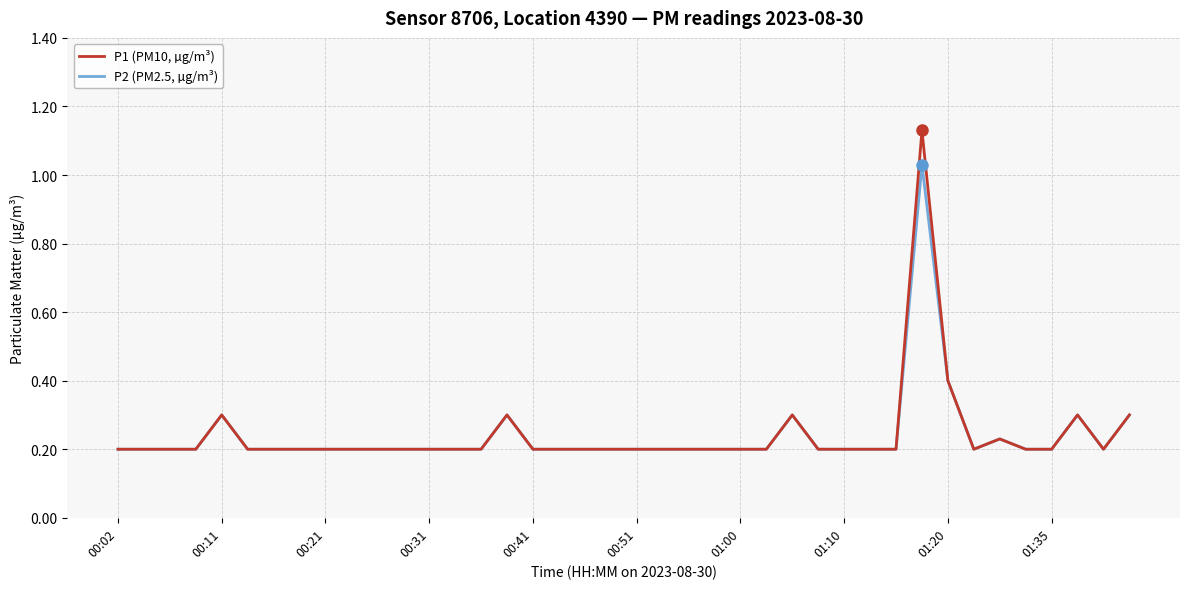

List the series in order of their overall mean, highest first.

P1 (PM10, µg/m³), P2 (PM2.5, µg/m³)